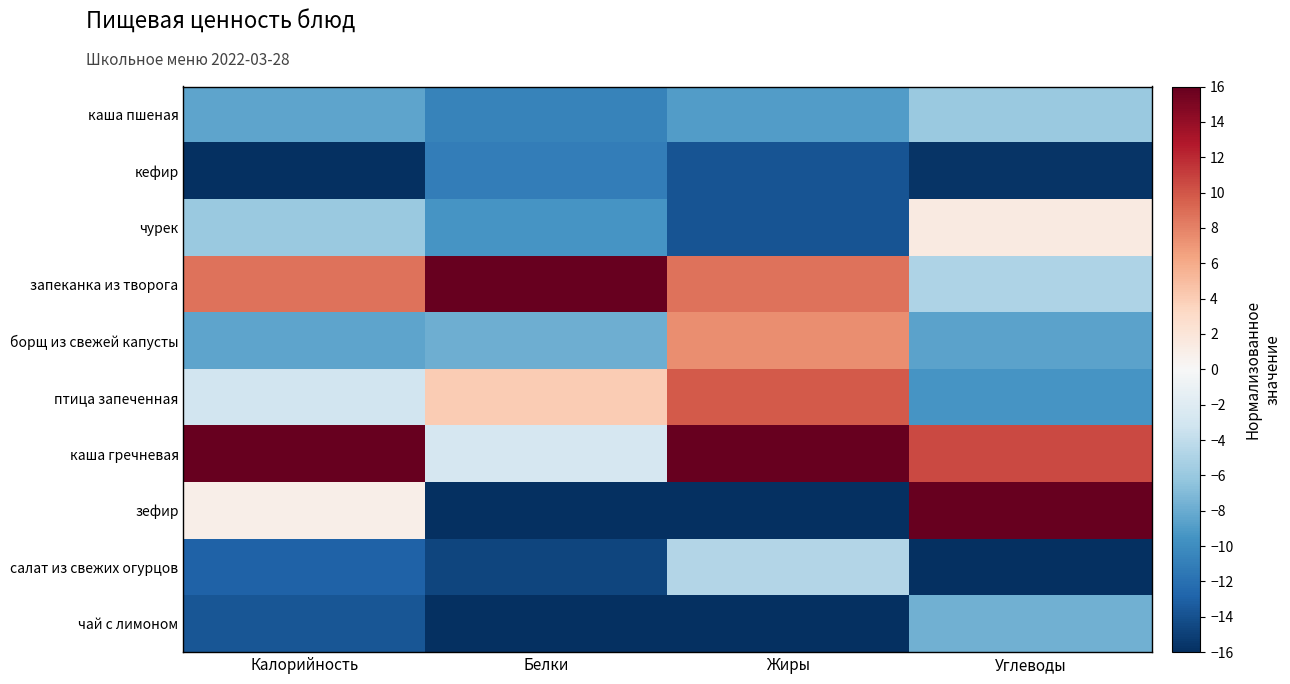

At which category is the sum across all series the highest?

Жиры